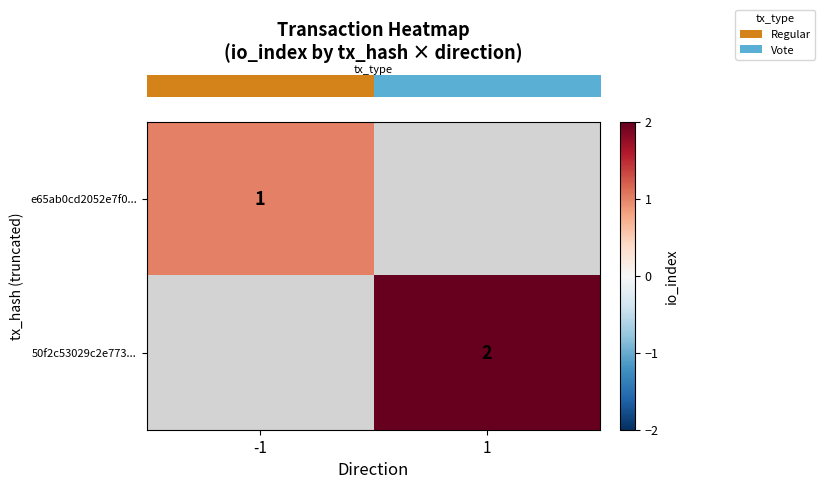

What is the approximate value of row_1 at 1?

2.0